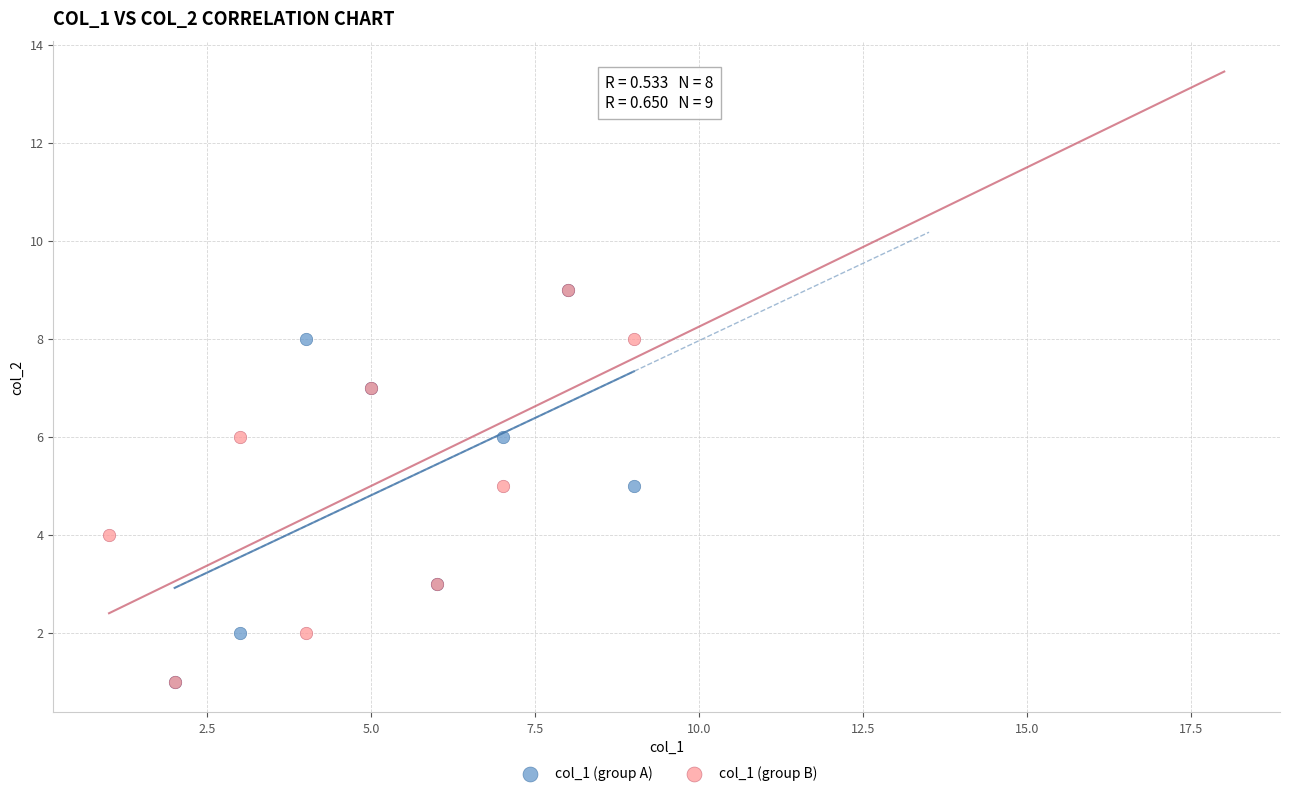

What are all the series names shown in the legend?

col_1 (group A), col_1 (group B)